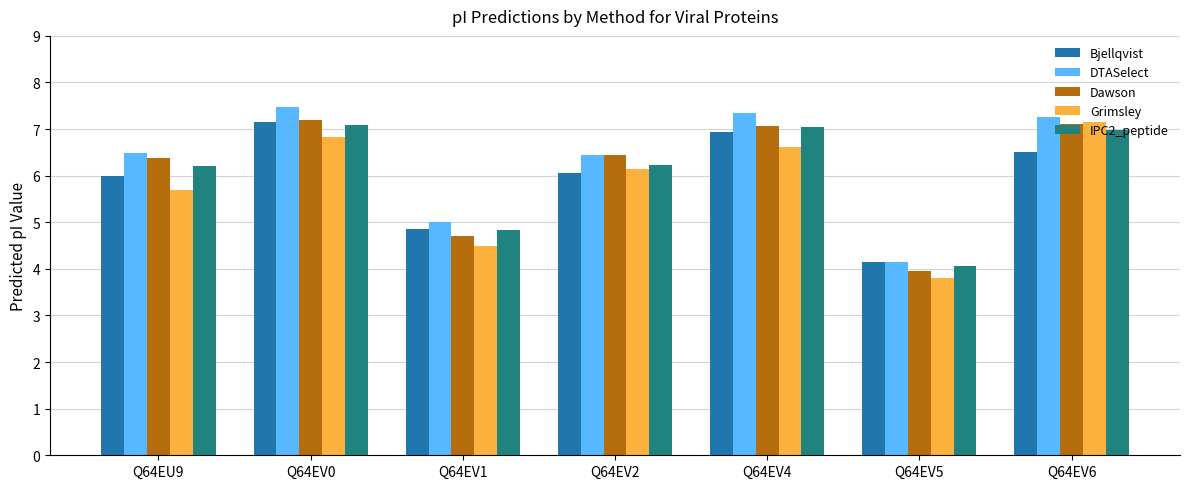

Which series changed the most between Q64EV4 and Q64EV5?

DTASelect